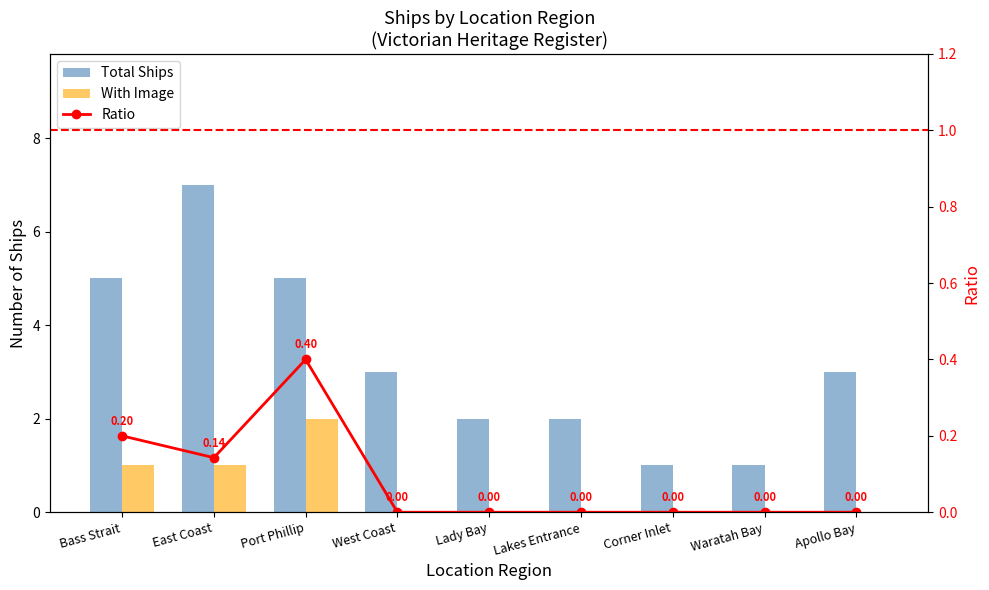

At which category does the chart reach its minimum across all series?

West Coast